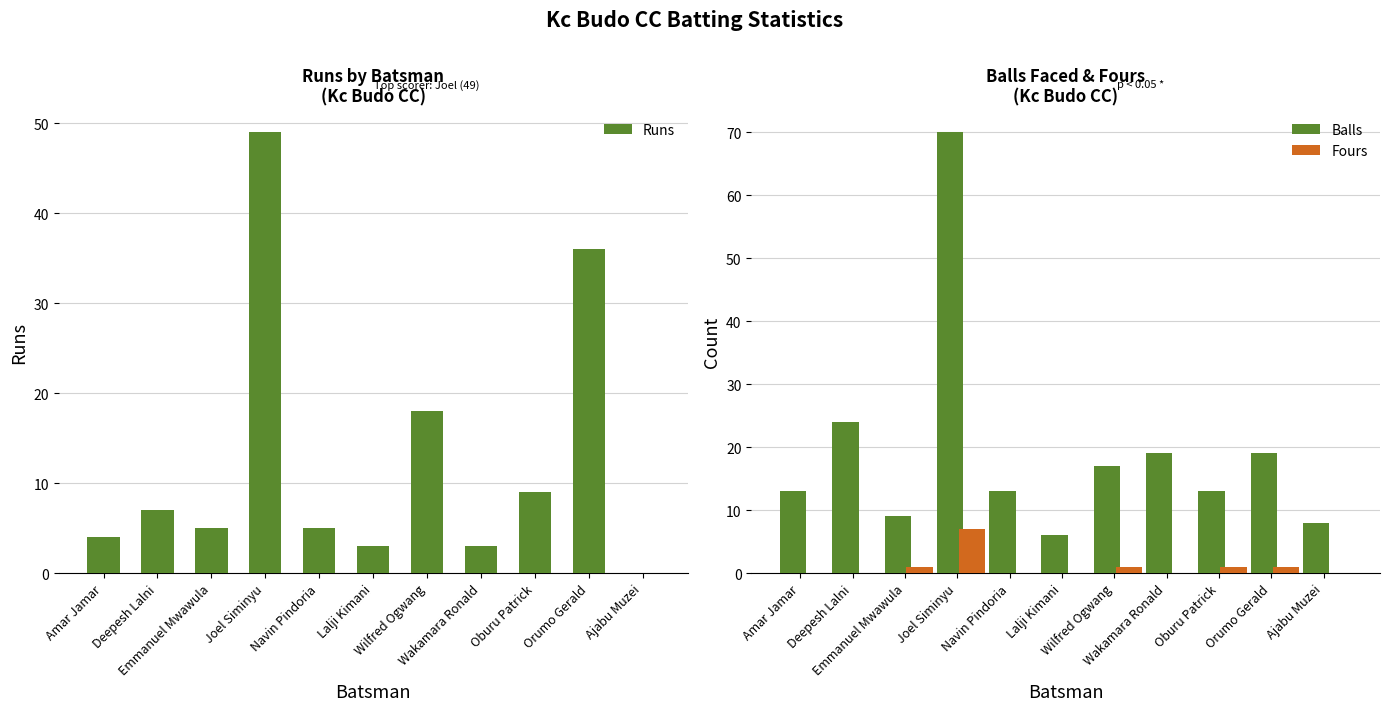

Rank the categories by Fours value from highest to lowest.

Joel Siminyu, Emmanuel Mwawula, Wilfred Ogwang, Oburu Patrick, Orumo Gerald, Amar Jamar, Deepesh Lalni, Navin Pindoria, Lalji Kimani, Wakamara Ronald, Ajabu Muzei